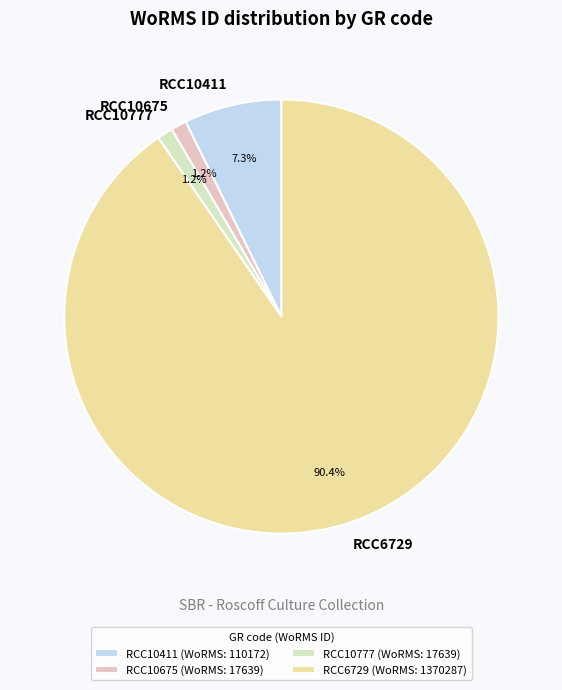

True or false: RCC6729 accounts for 90% of the total.

True